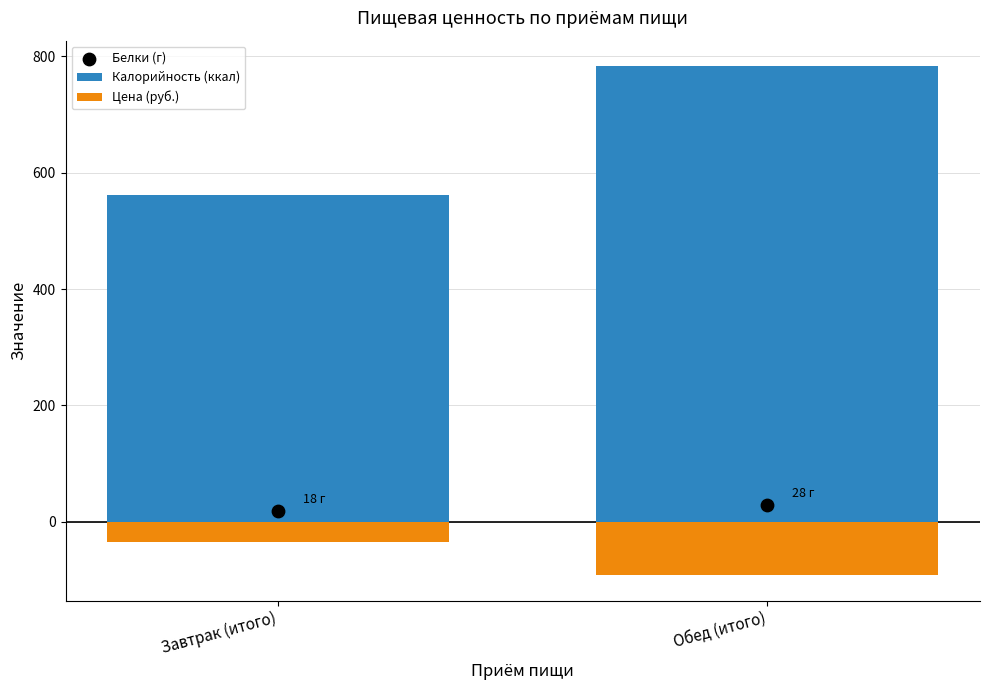

Is the value of Калорийность (ккал) at Обед (итого) greater than the value of Цена (руб.) at Обед (итого)?

Yes